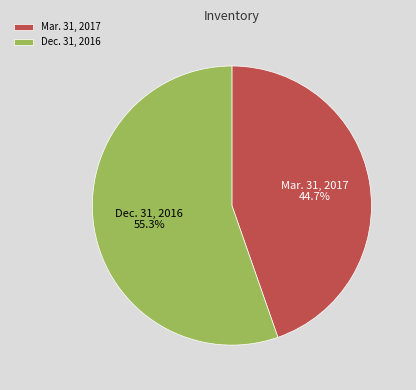

To the nearest percent, what is the difference between the Dec. 31, 2016 and Mar. 31, 2017 slice percentages?

11%